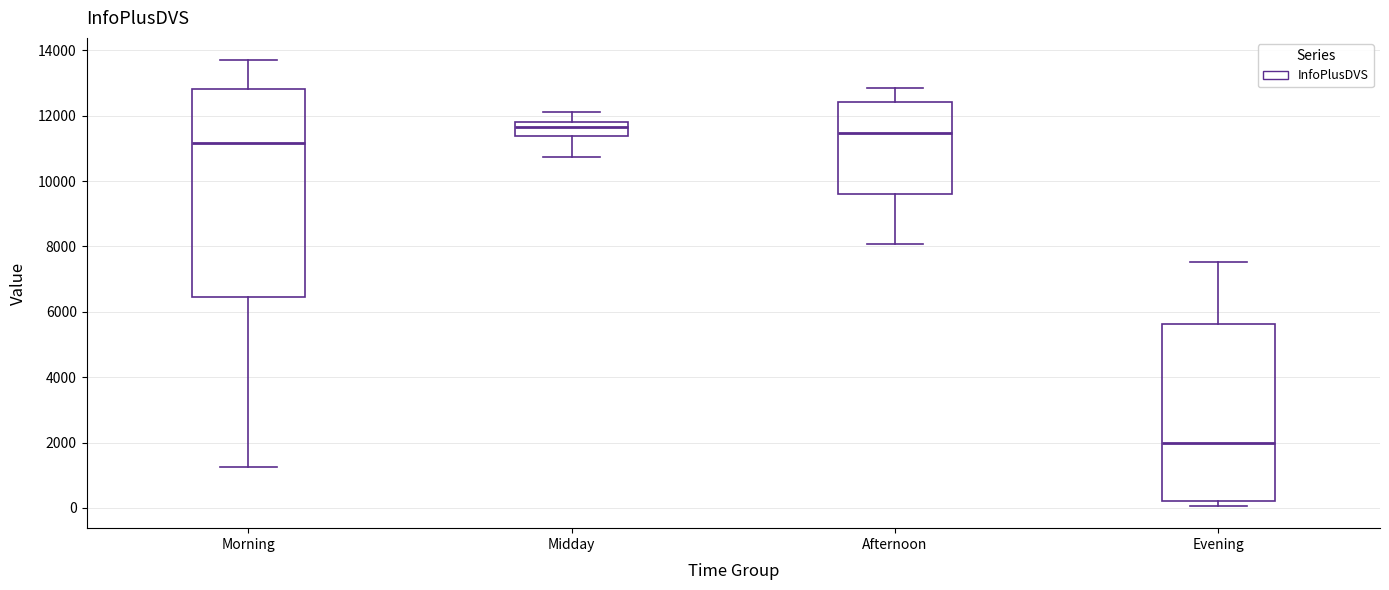

Reading left to right, transcribe this box plot: for each box, give where its median line is, the range the box spans, and where its two whiskers end, as read against the y-axis. The values are not printed on the chart, so give them approximately, as read against the axis.

Morning: median 11200, box 6400 to 12800, whiskers 1200 to 13600
Midday: median 11600, box 11400 to 11800, whiskers 10800 to 12000
Afternoon: median 11400, box 9600 to 12400, whiskers 8000 to 12800
Evening: median 2000, box 200 to 5600, whiskers 0 to 7600